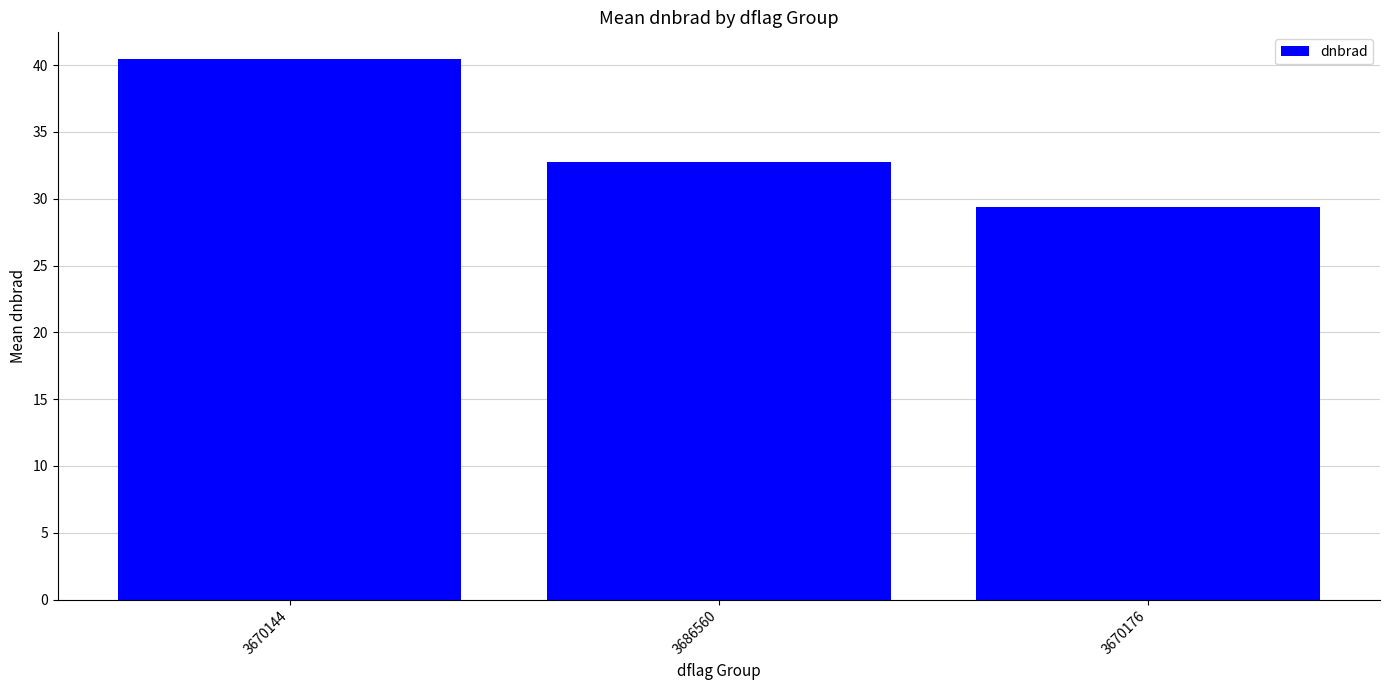

What is the smallest value displayed?

29.4